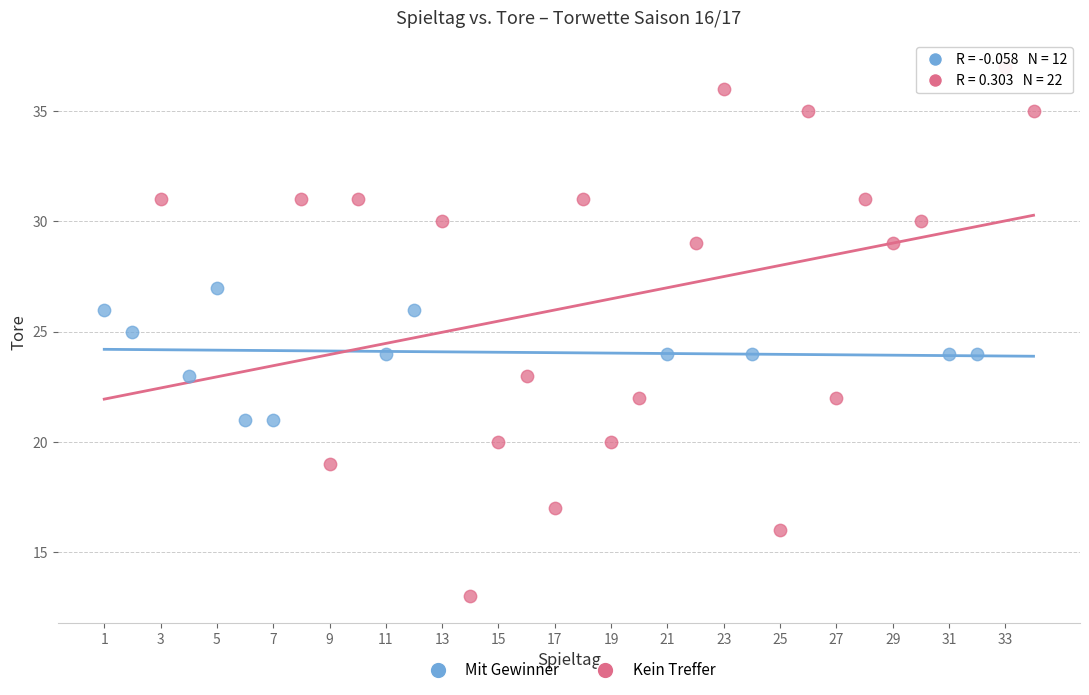

Which series has the largest Y range (max minus min)?

Kein Treffer